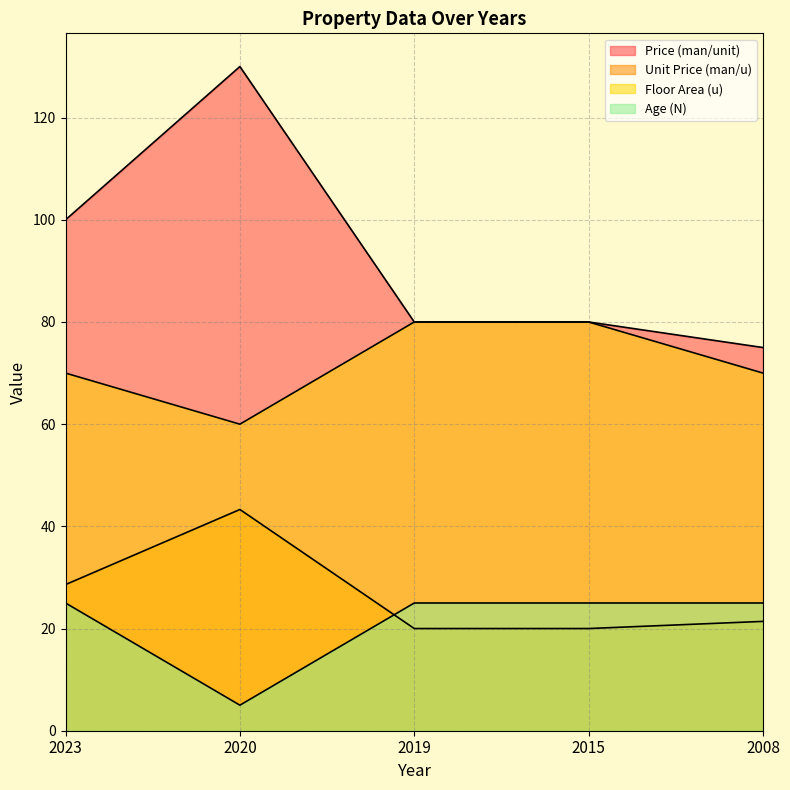

Where does the Price (man/unit) series first go above 80?

2023